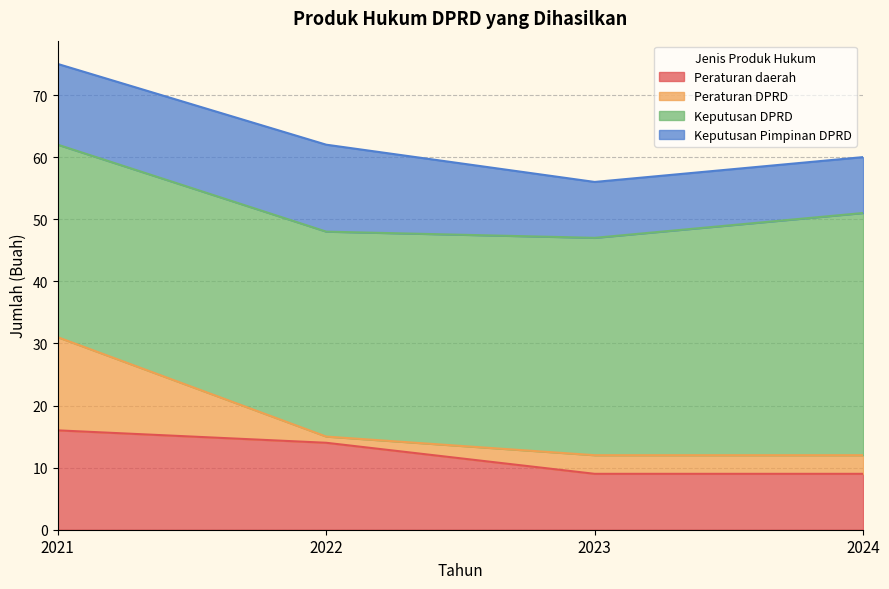

Reading left to right, what are all the values shown in this chart?

Peraturan daerah: 2021=16	2022=14	2023=9	2024=9
Peraturan DPRD: 2021=15	2022=1	2023=3	2024=3
Keputusan DPRD: 2021=31	2022=33	2023=35	2024=39
Keputusan Pimpinan DPRD: 2021=13	2022=14	2023=9	2024=9